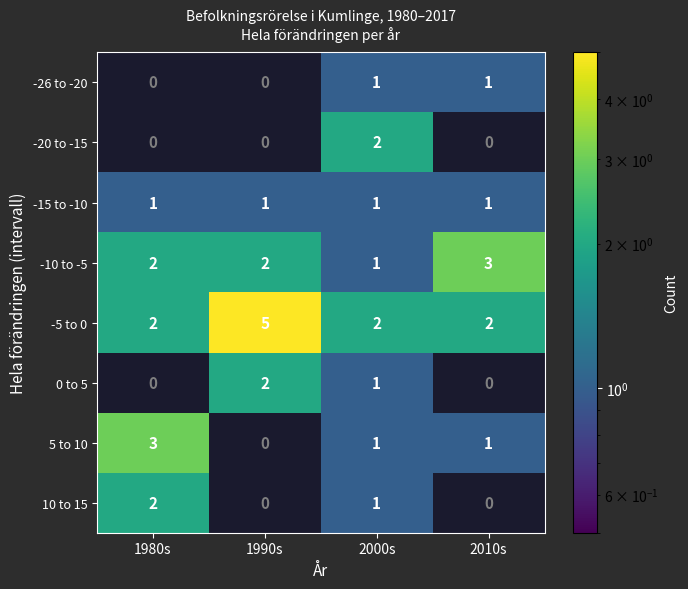

How many -26 to -20 values are between 0 and 1?

4